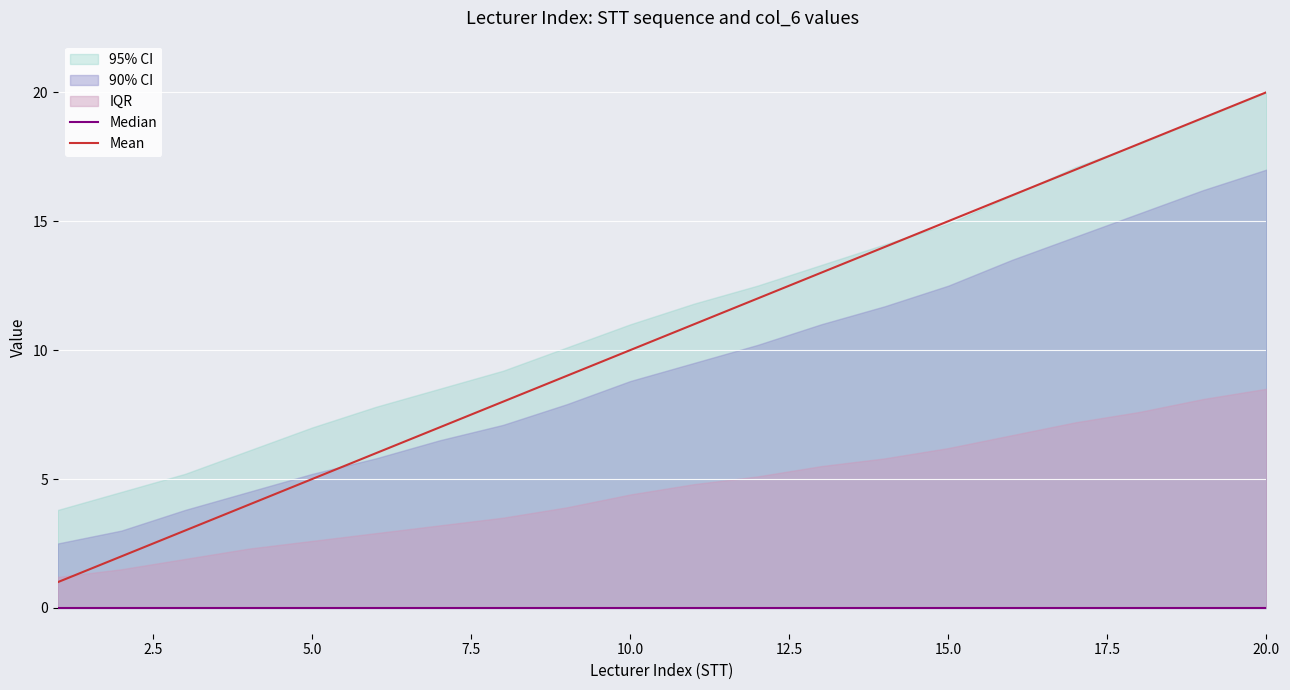

True or false: Mean has a value of 3 at 5.0.

False